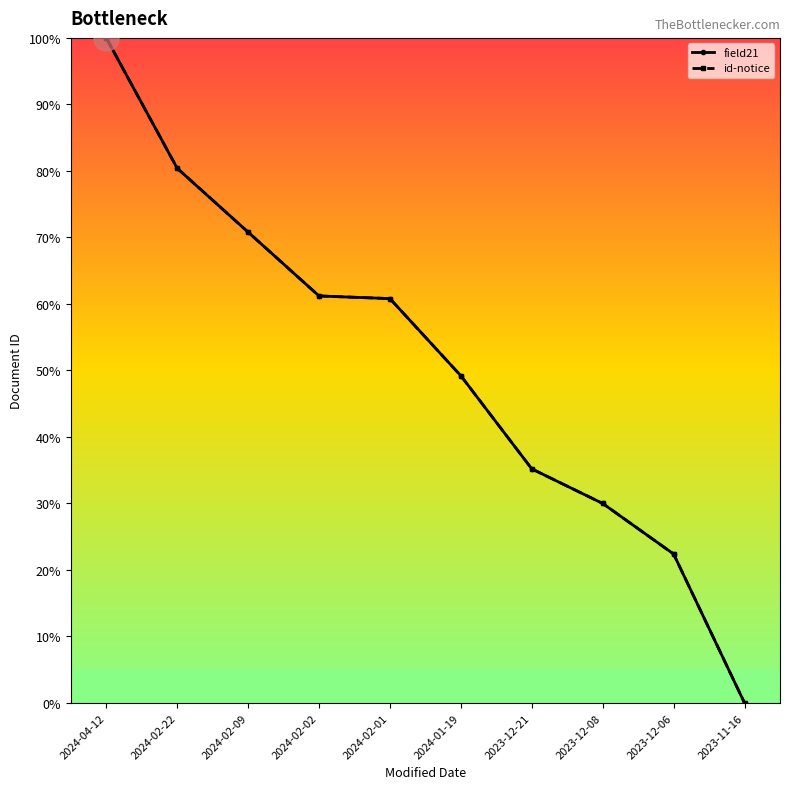

Does the chart have visible grid lines?

No